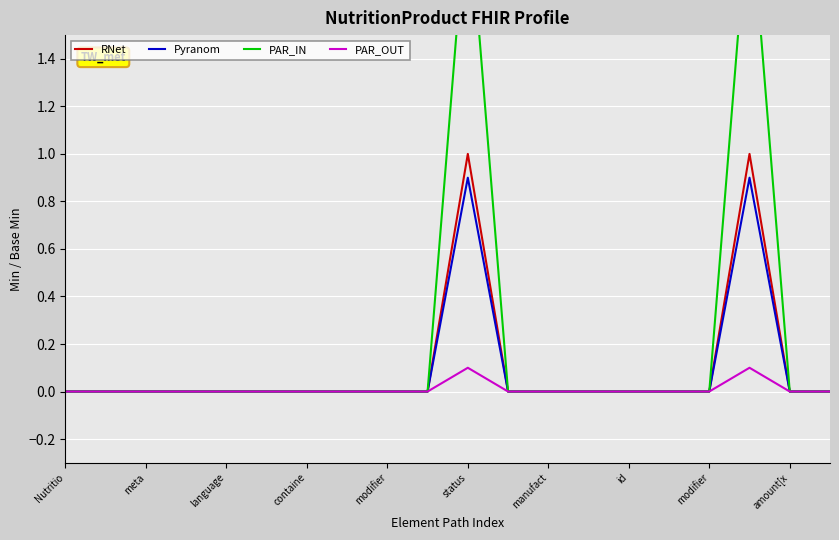

What is the difference between the maximum and minimum values in the Pyranom series?

0.9